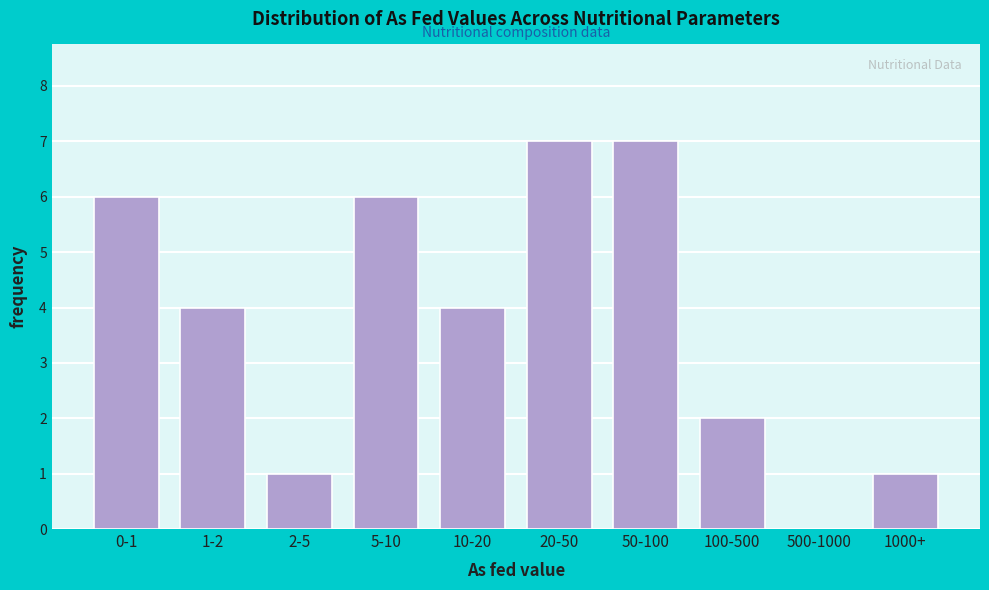

Reading left to right, transcribe all the data shown in this chart.

0-1=6	1-2=4	2-5=1	5-10=6	10-20=4	20-50=7	50-100=7	100-500=2	500-1000=0	1000+=1